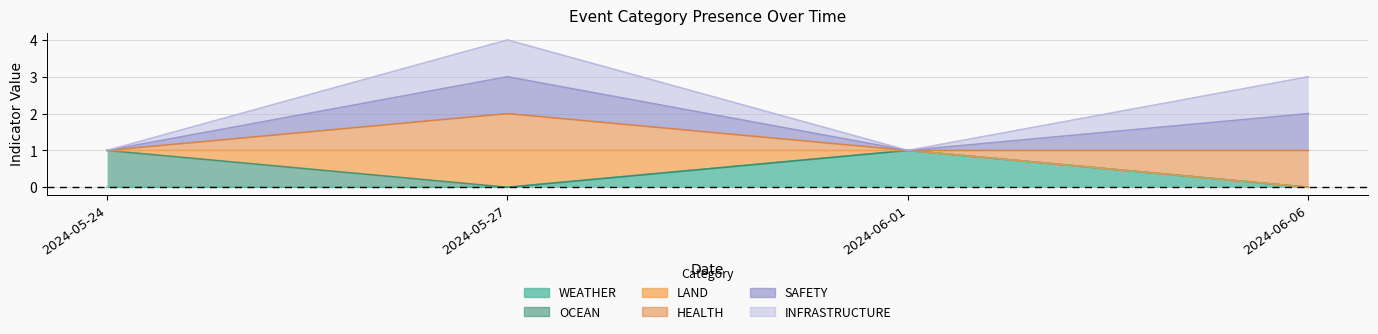

What is the maximum value for WEATHER?

1